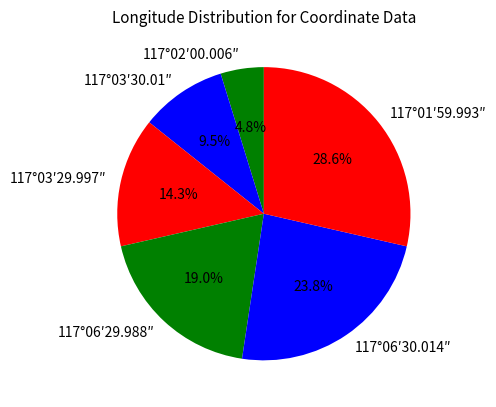

To the nearest percent, what is the difference between the 117°01′59.993″ and 117°06′29.988″ slice percentages?

10%